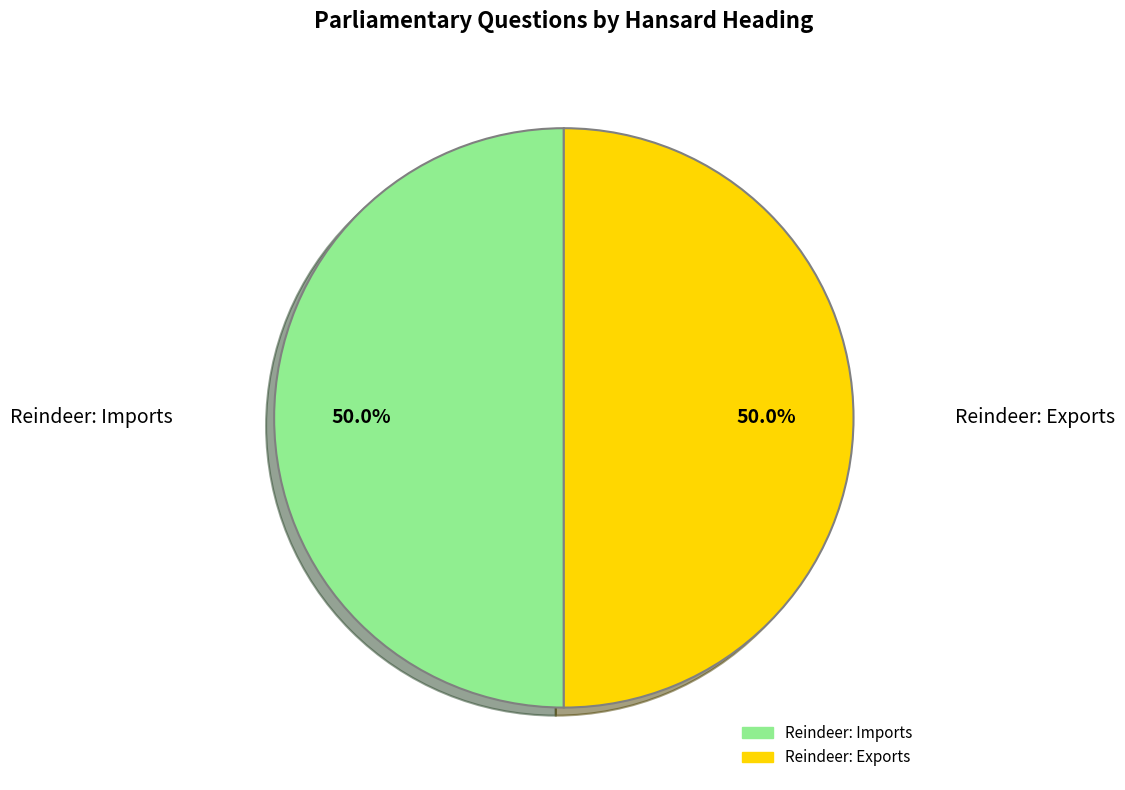

What is the total percentage of Reindeer: Imports and Reindeer: Exports?

100.0%